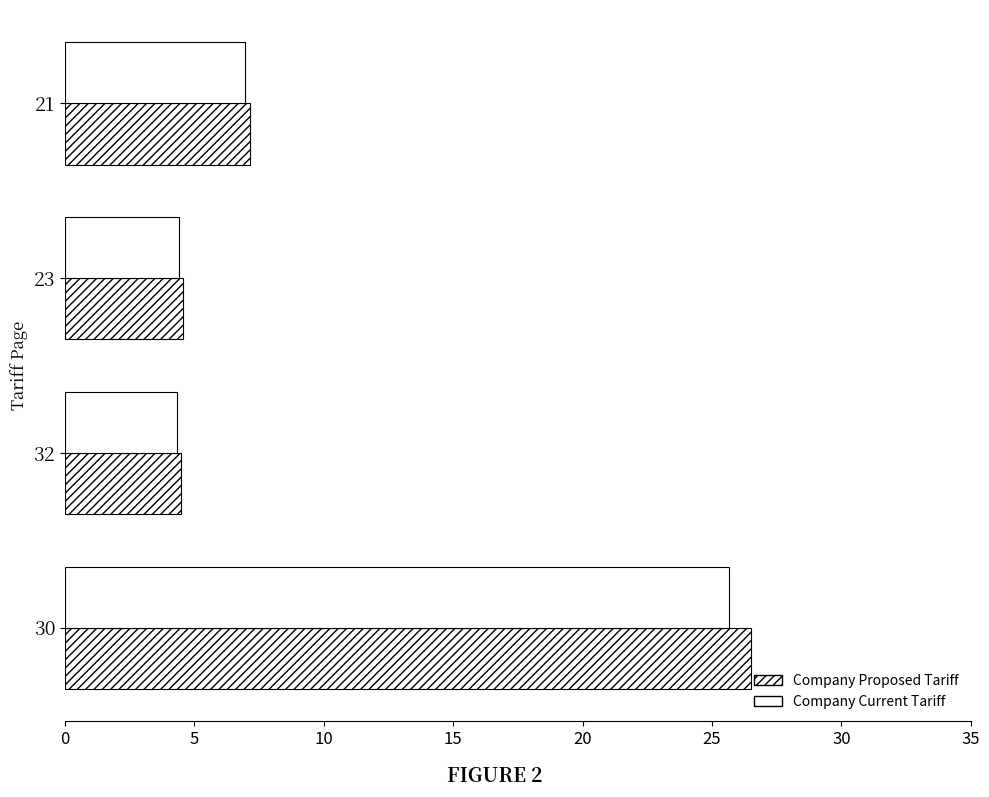

How many data points in Company Proposed Tariff are less than 7?

2